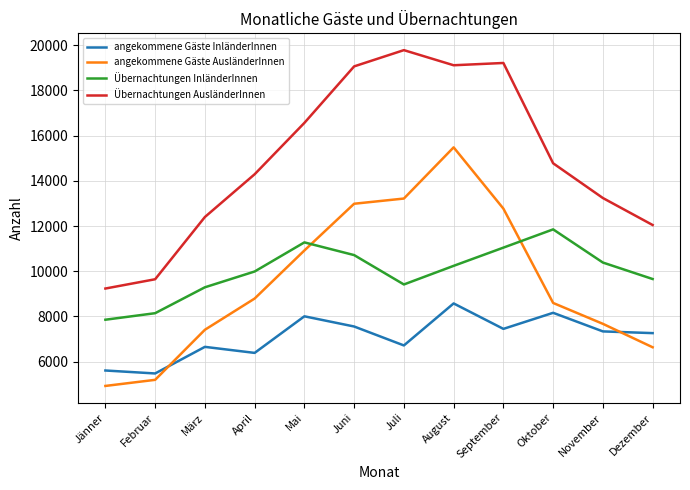

Between Februar and Mai, which series saw the biggest shift?

Übernachtungen AusländerInnen